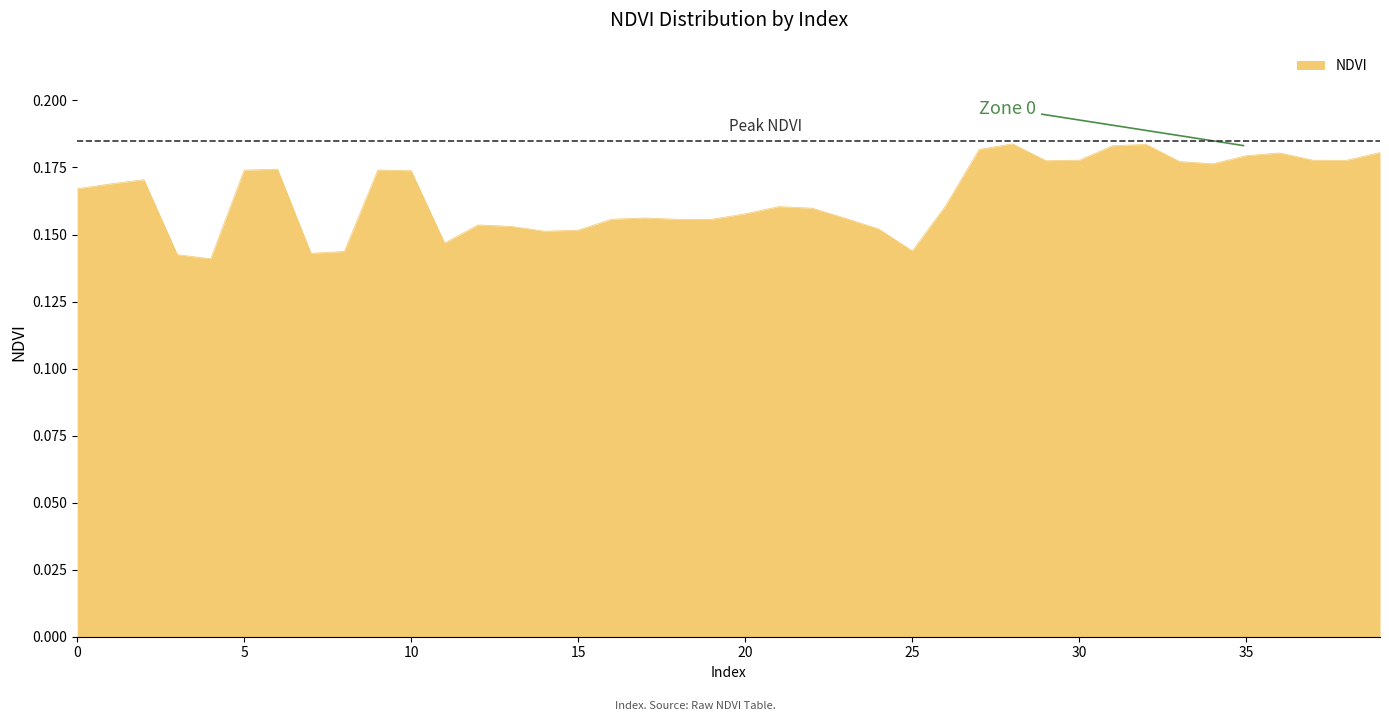

True or false: there are more than 0 points higher than both neighbors.

True